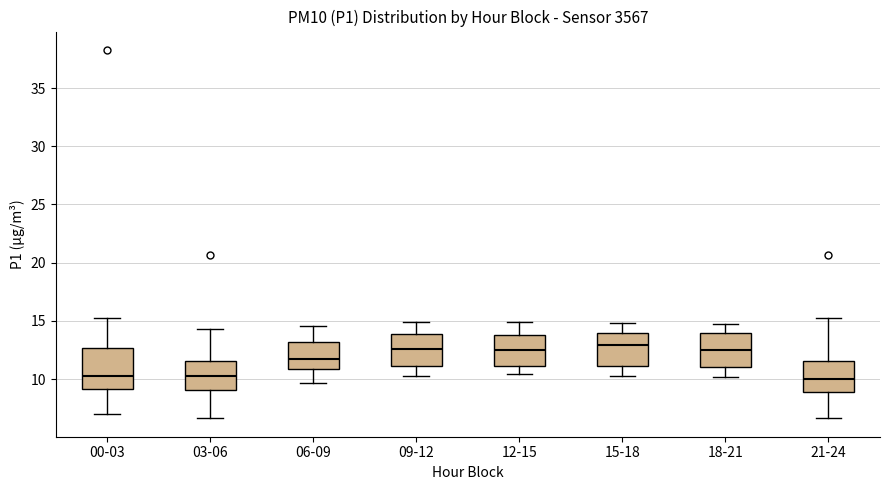

Comparing the boxes themselves (not the whiskers), which one is the tallest?

00-03